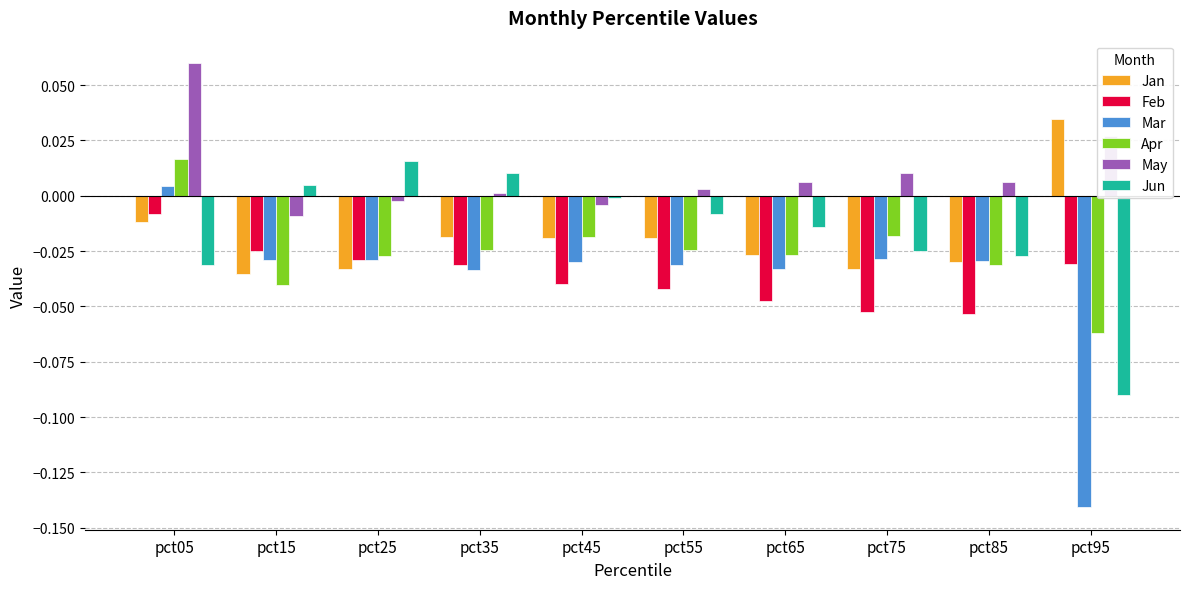

What are all the series names shown in the legend?

Jan, Feb, Mar, Apr, May, Jun